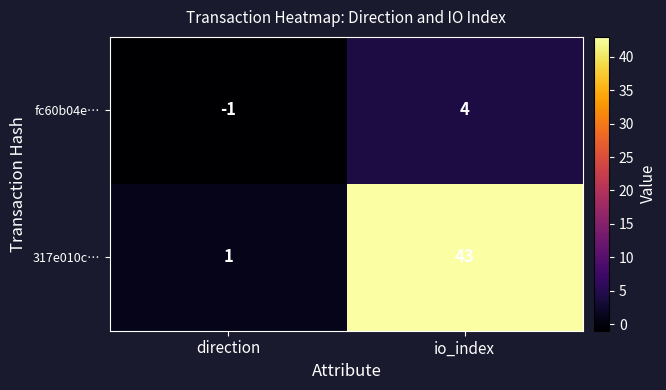

What is the average value of the 317e010c… series?

22